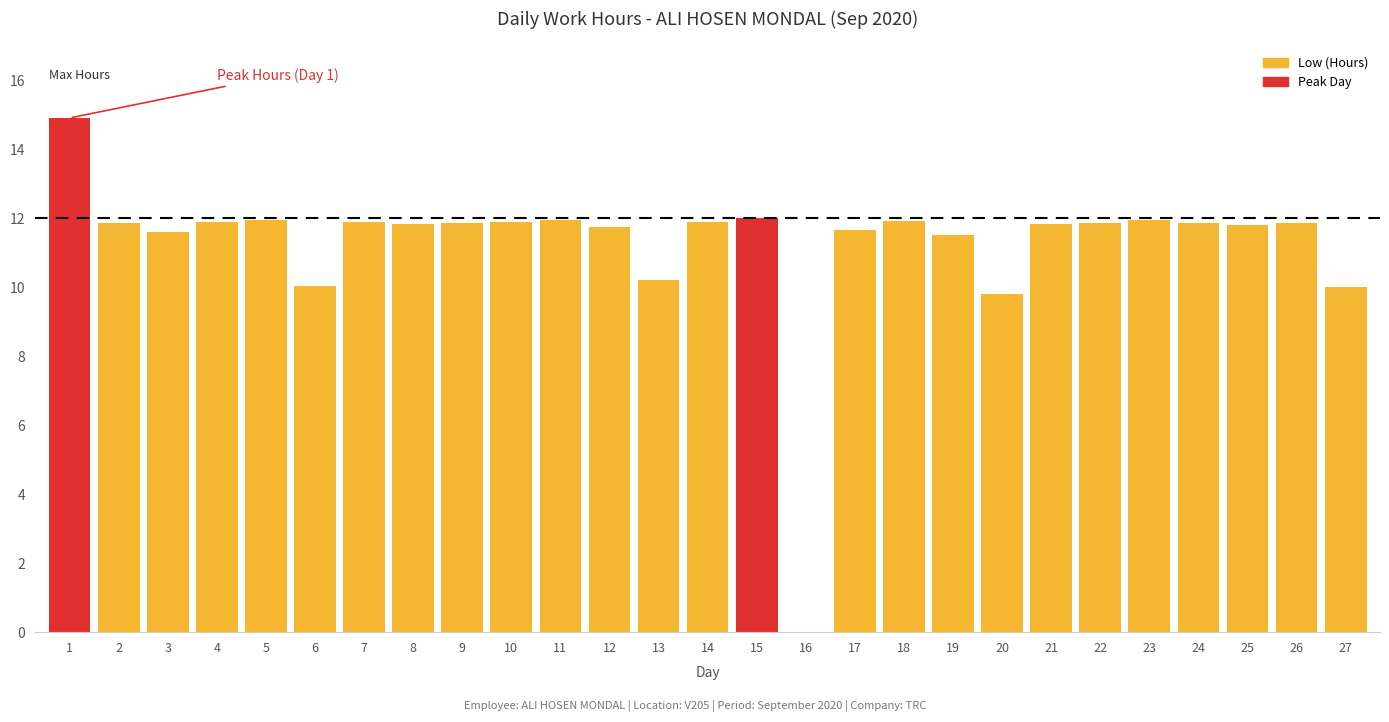

What is the sum of the values at 25 and 7?

23.7